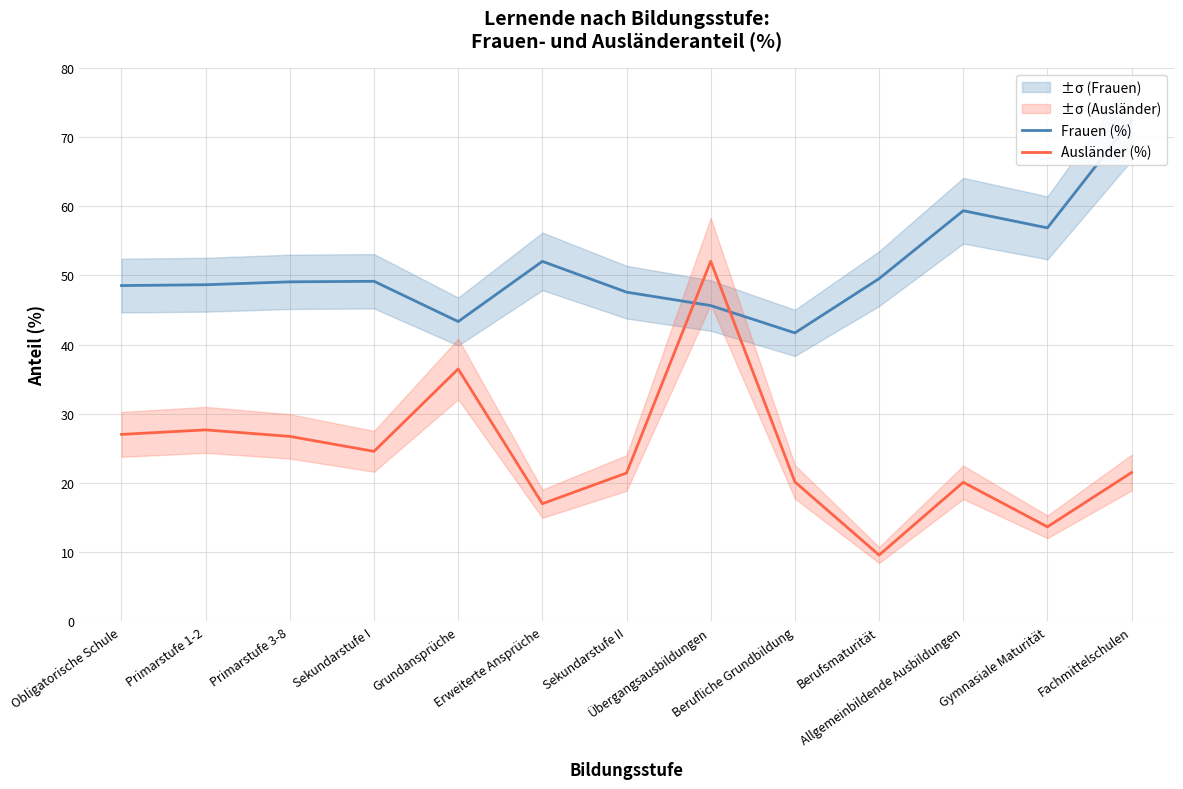

What is the label of the 7th point from the right?

Sekundarstufe II